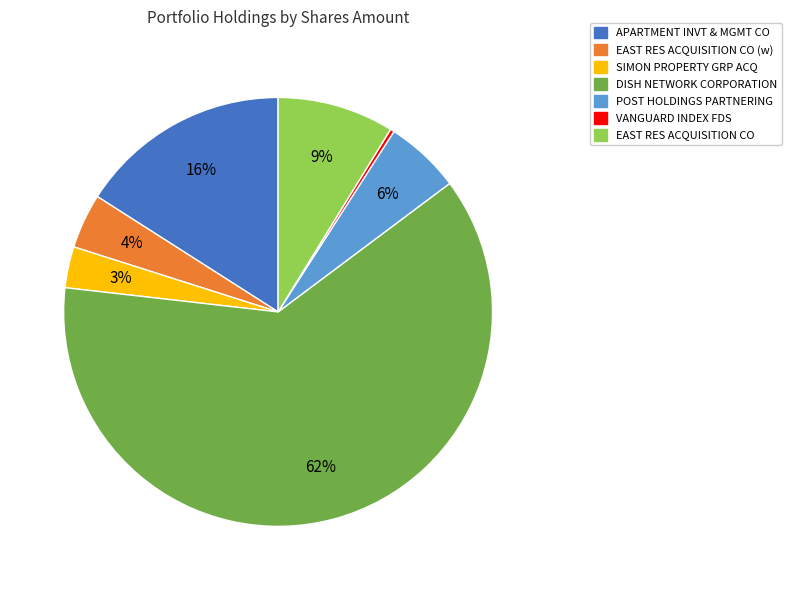

True or false: VANGUARD INDEX FDS accounts for 0% of the total.

True